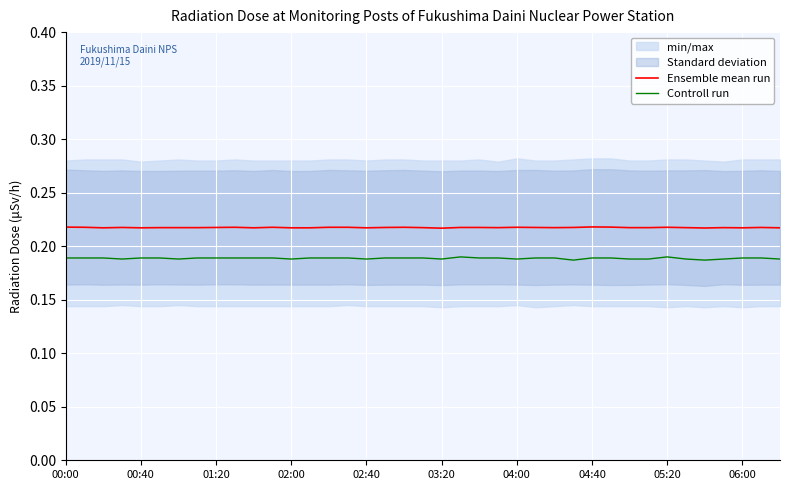

How many interior local valleys does the Ensemble mean run series have?

9